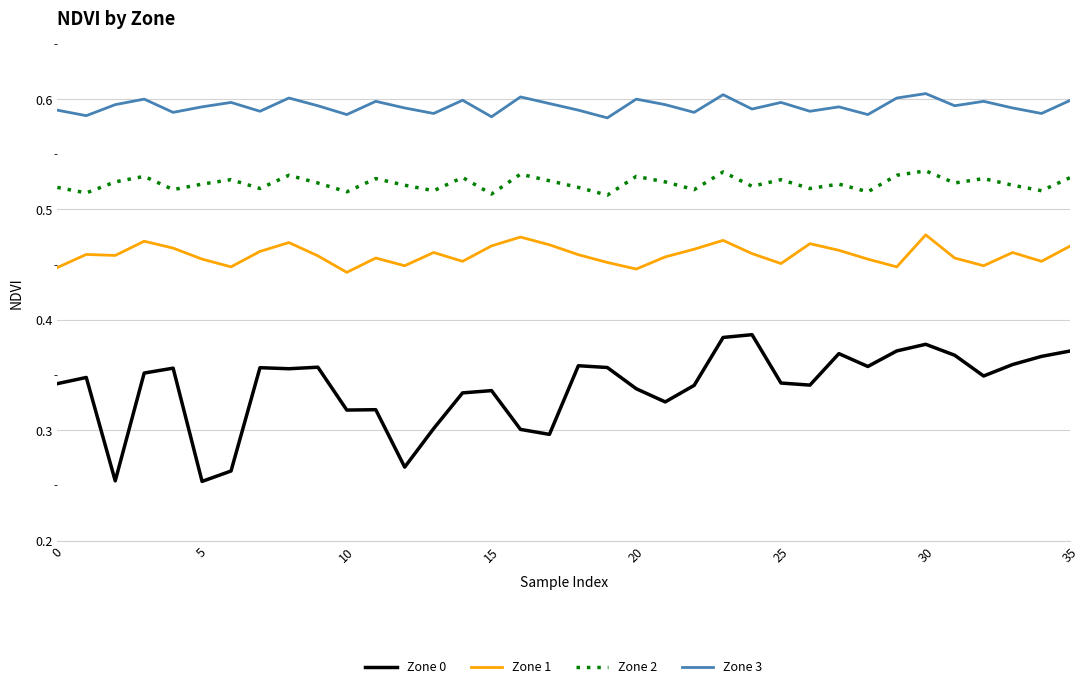

True or false: Zone 3 and Zone 1 cross at least once.

False